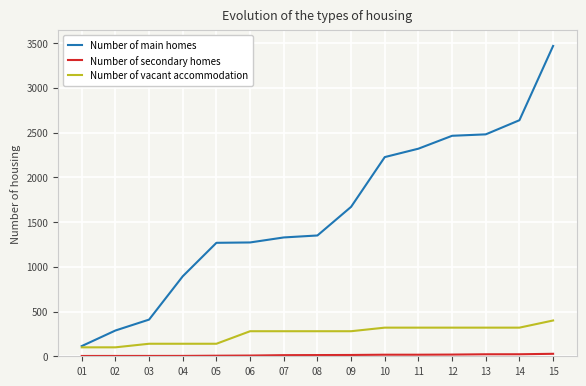

Is the value of Number of vacant accommodation at 06 greater than the value of Number of main homes at 09?

No